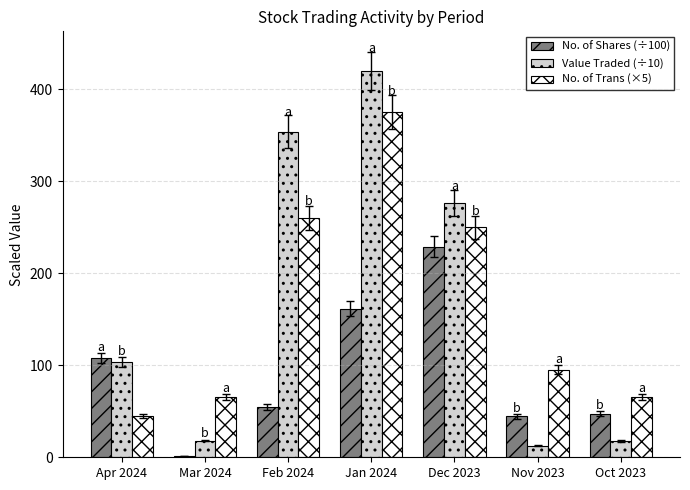

Between Feb 2024 and Oct 2023, which series saw the biggest shift?

Value Traded (÷10)